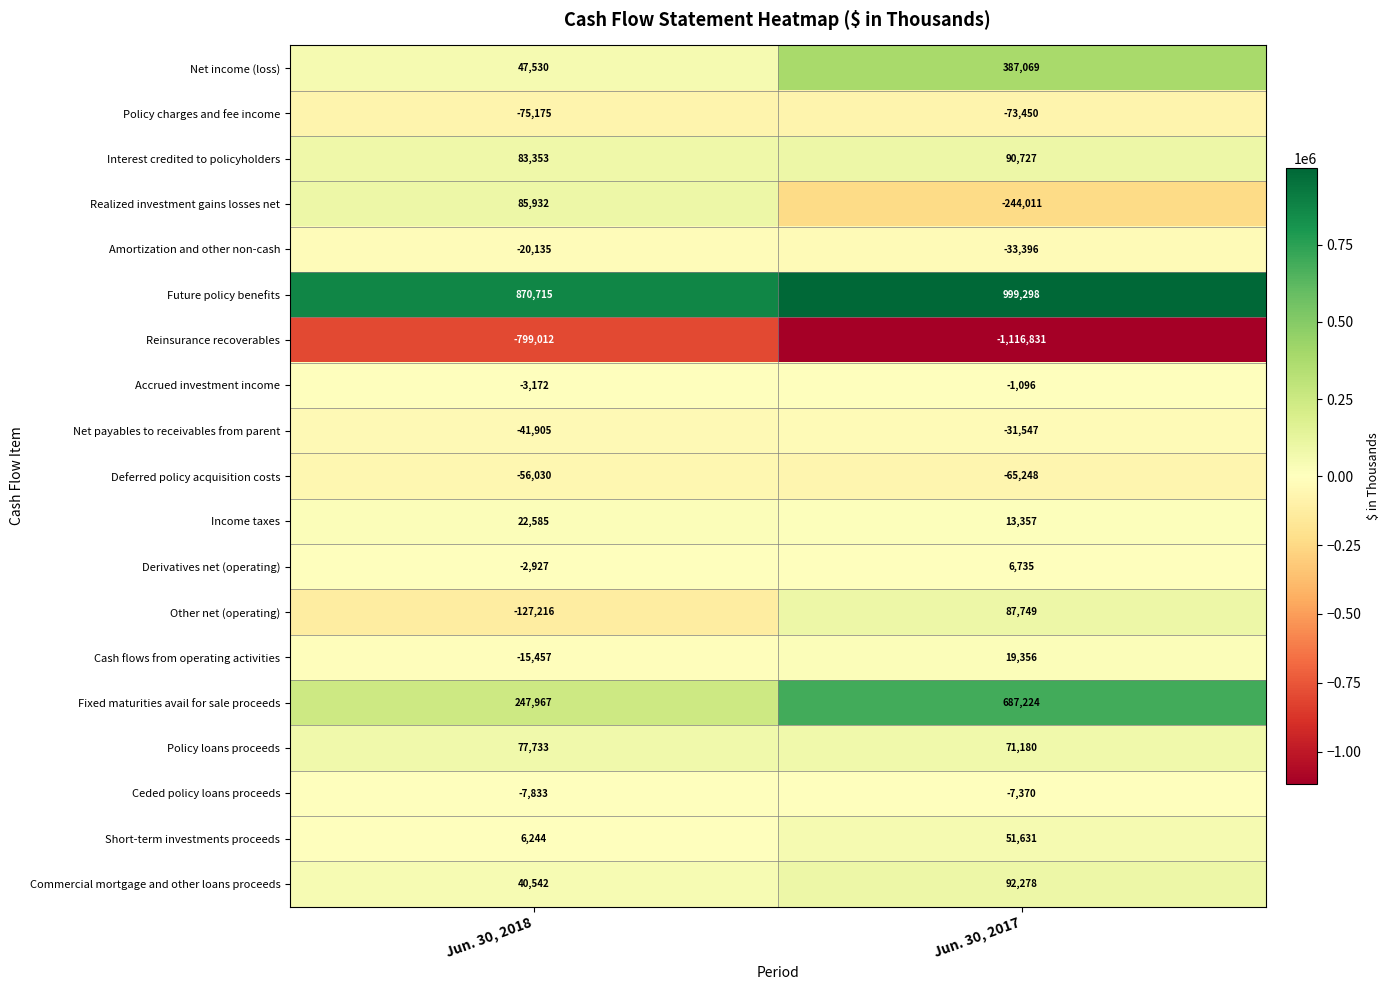

Count the number of data series in this chart.

19